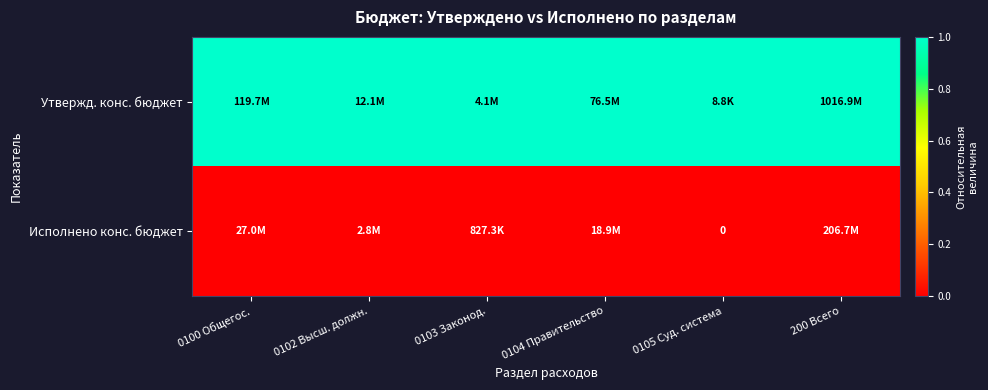

List the series in order of their overall mean, highest first.

Утвержд. конс. бюджет, Исполнено конс. бюджет